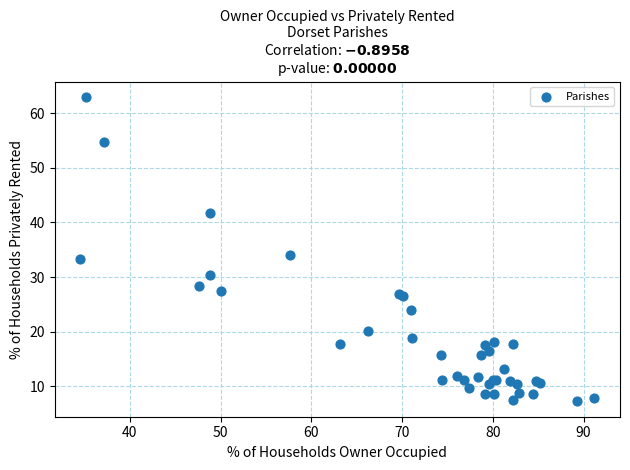

What Y value in the scatter plot is closest to 35?

34.1